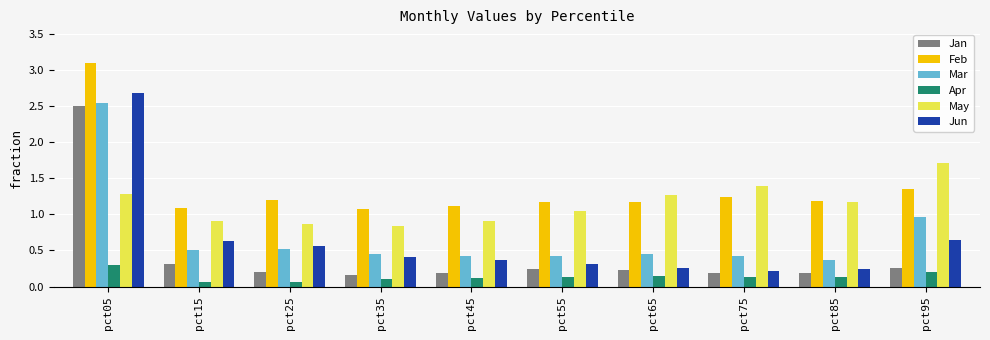

Is it true that Jun equals 0.3 at pct55?

True